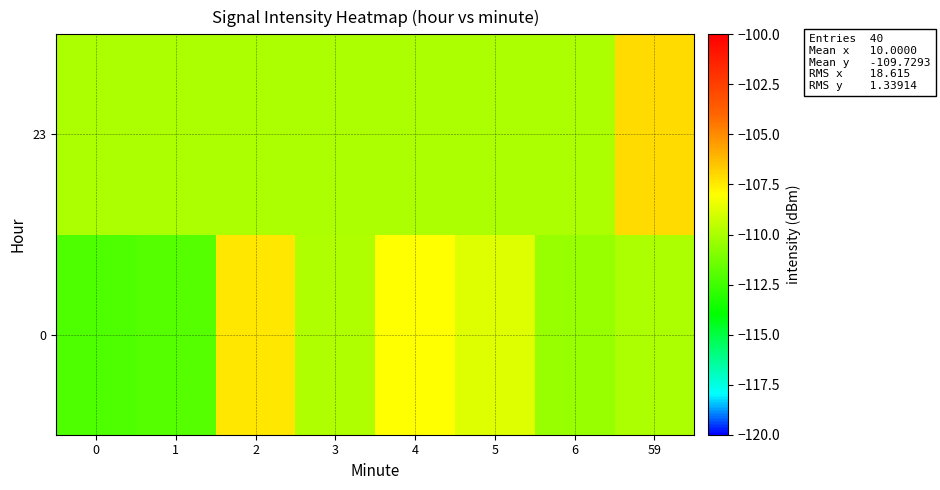

Reading left to right, transcribe all the data shown in this chart.

0: 0=-112.1	1=-112.0	2=-107.3	3=-109.9	4=-108.0	5=-108.8	6=-110.5	59=-110.0
23: 0=-110.0	1=-110.0	2=-110.0	3=-110.0	4=-110.0	5=-110.0	6=-110.0	59=-107.1